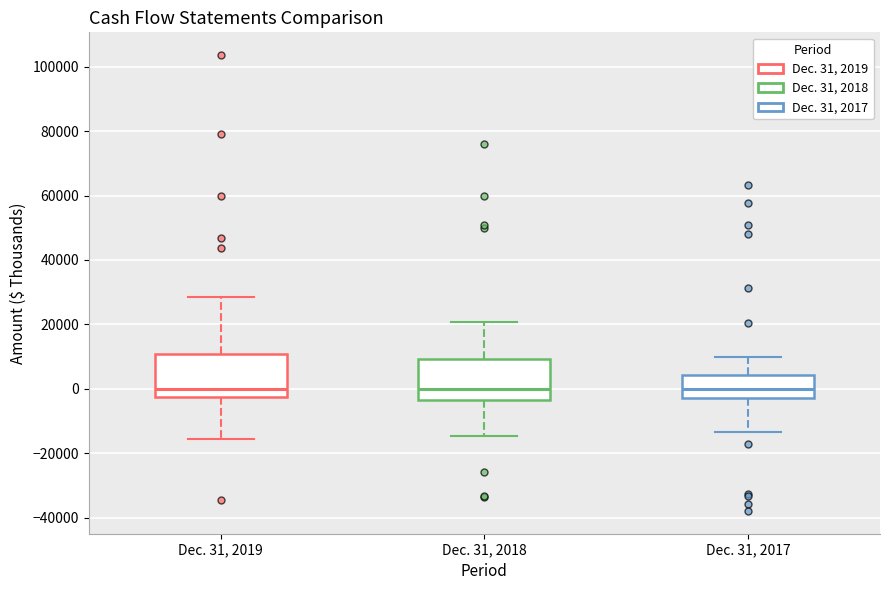

Reading left to right, read every box against the y-axis: the position of its median line, the range the box covers, and the ends of its whiskers. The values are not printed on the chart, so give them approximately, as read against the axis.

Dec. 31, 2019: median 0, box -2000 to 10000, whiskers -16000 to 28000
Dec. 31, 2018: median 0, box -4000 to 10000, whiskers -14000 to 20000
Dec. 31, 2017: median 0, box -2000 to 4000, whiskers -14000 to 10000